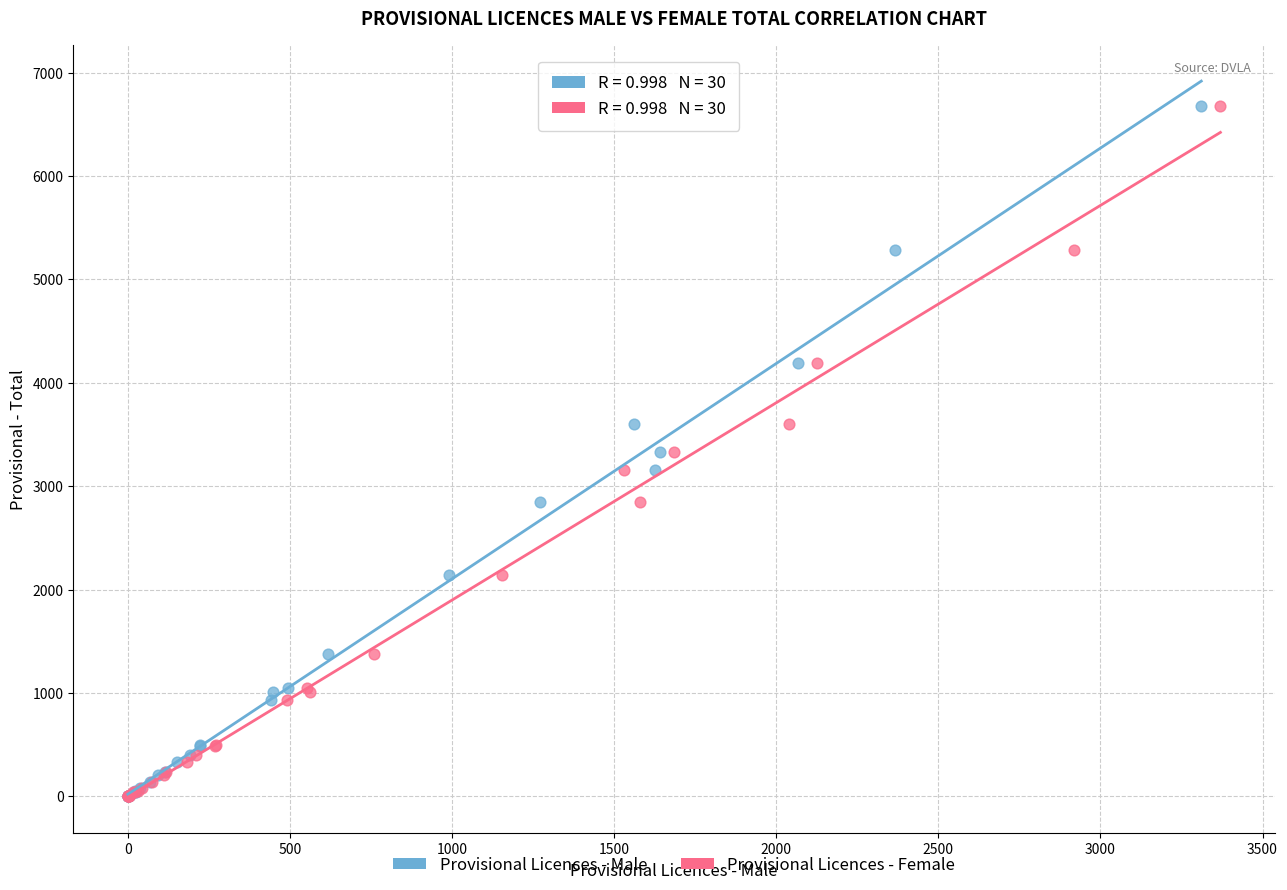

What are all the series names shown in the legend?

Provisional Licences - Male, Provisional Licences - Female